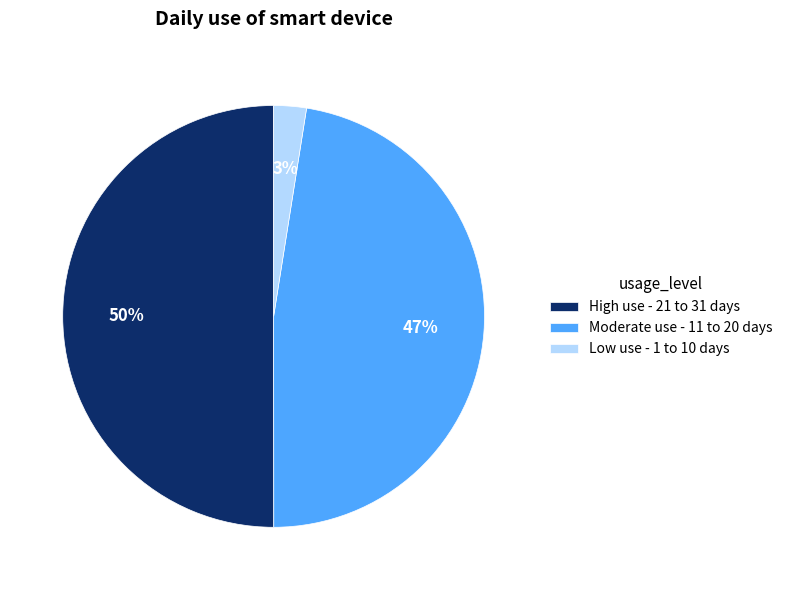

Rank the categories by value from highest to lowest.

High use - 21 to 31 days, Moderate use - 11 to 20 days, Low use - 1 to 10 days